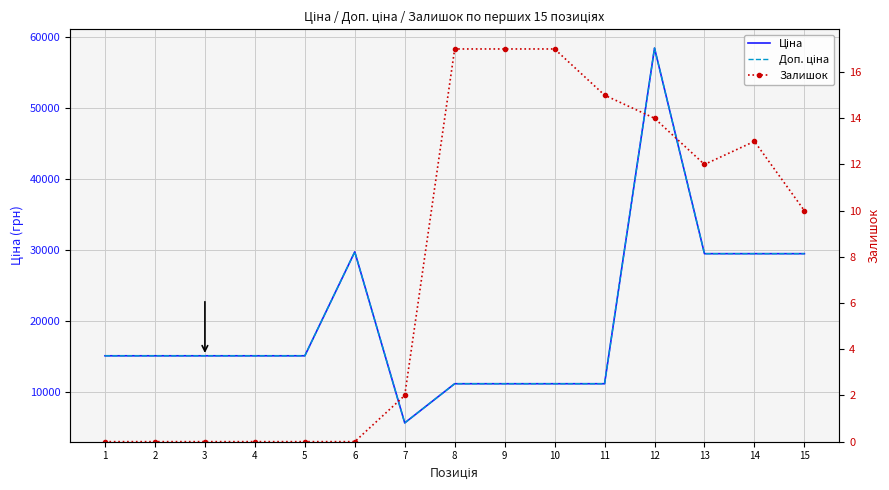

What is the difference between the maximum and minimum values in the Ціна series?

52752.7